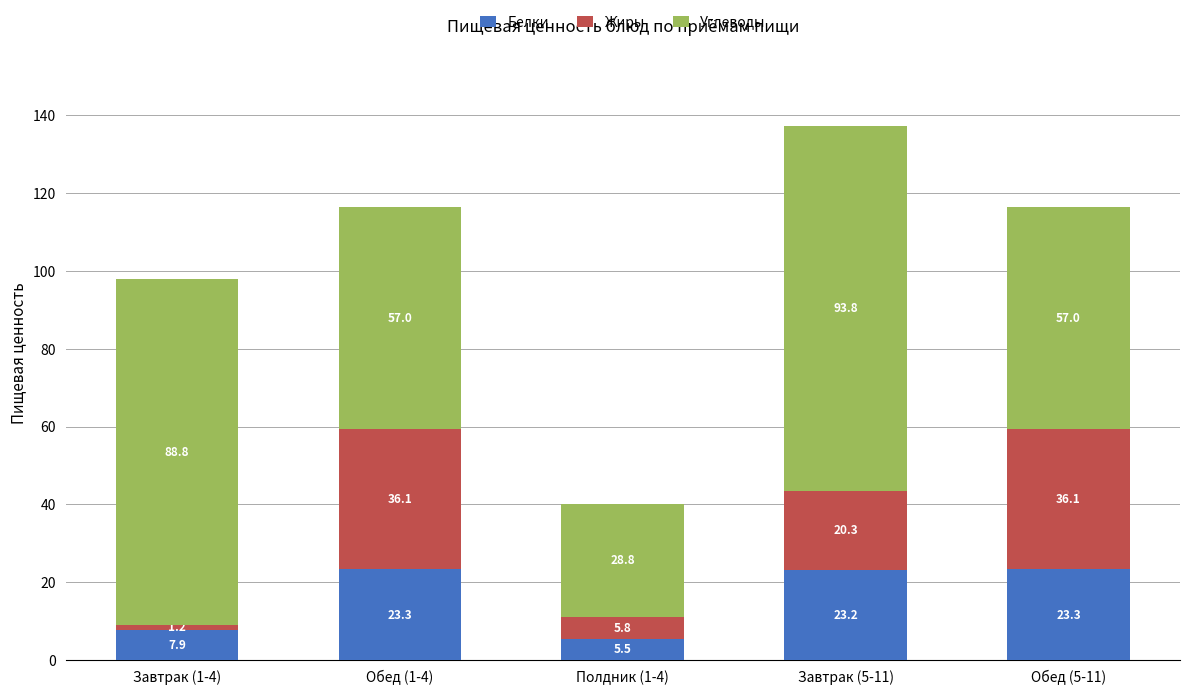

What is the total value across all series at Завтрак (1-4)?

97.9